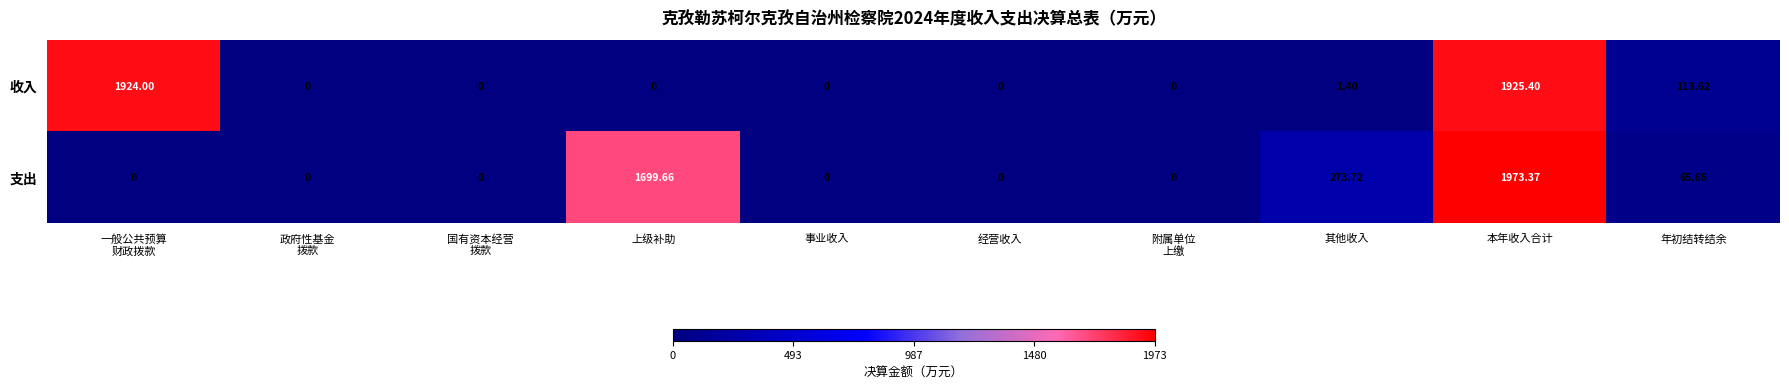

How many values in 支出 are above zero?

4